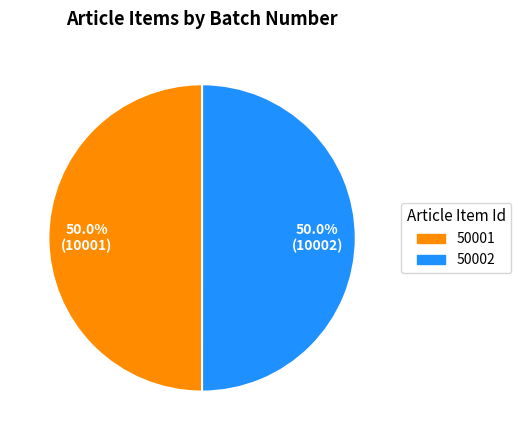

What percentage is NOT represented by 50001?

50.0%